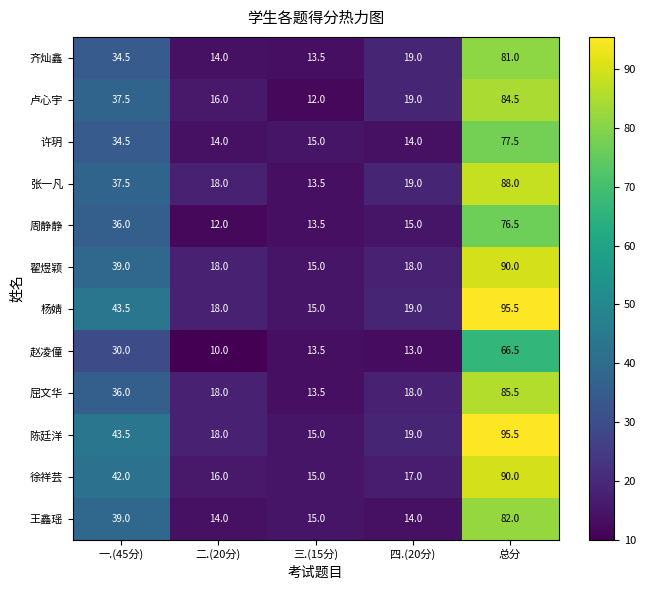

What is the total value across all series at 四.(20分)?

204.0